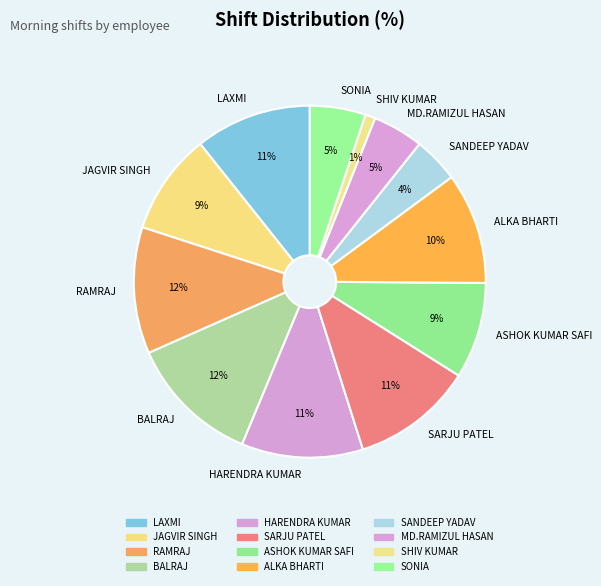

What is the ratio of the value at SARJU PATEL to the value at ALKA BHARTI?

1.1